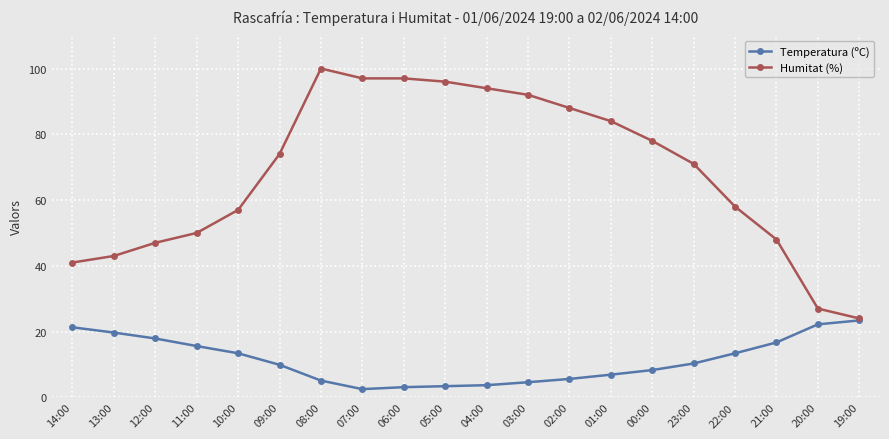

What is the value of the Humitat (%) point at the 17th from the left?

58.0